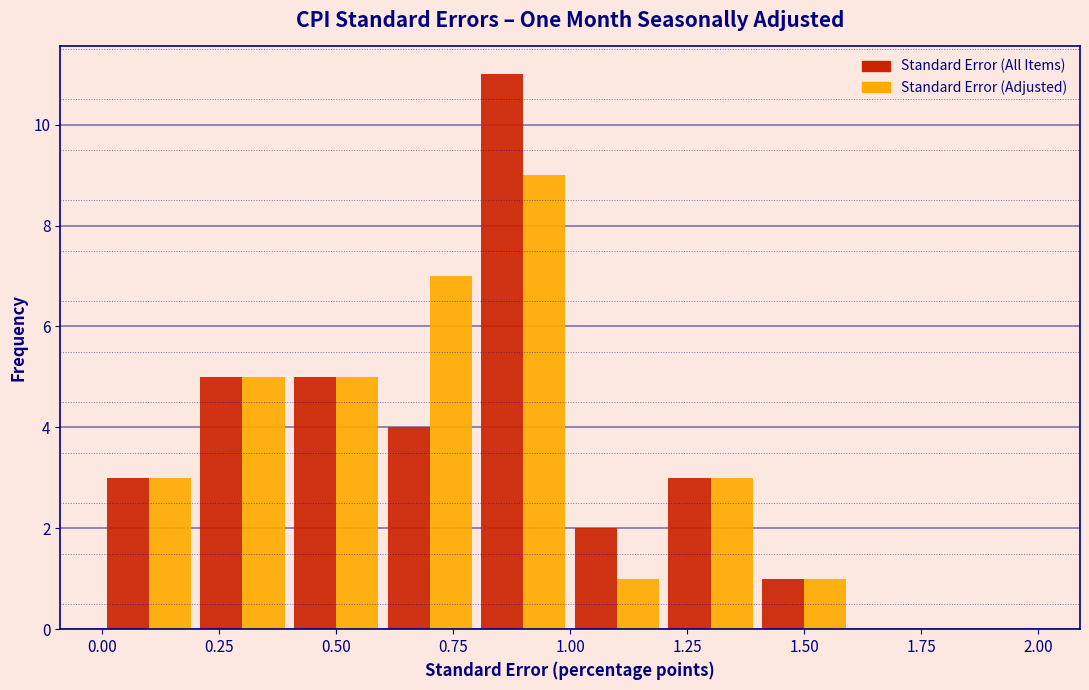

In the Standard Error (All Items) series, which range on the x-axis has the tallest bar?

0.8 to 1.0